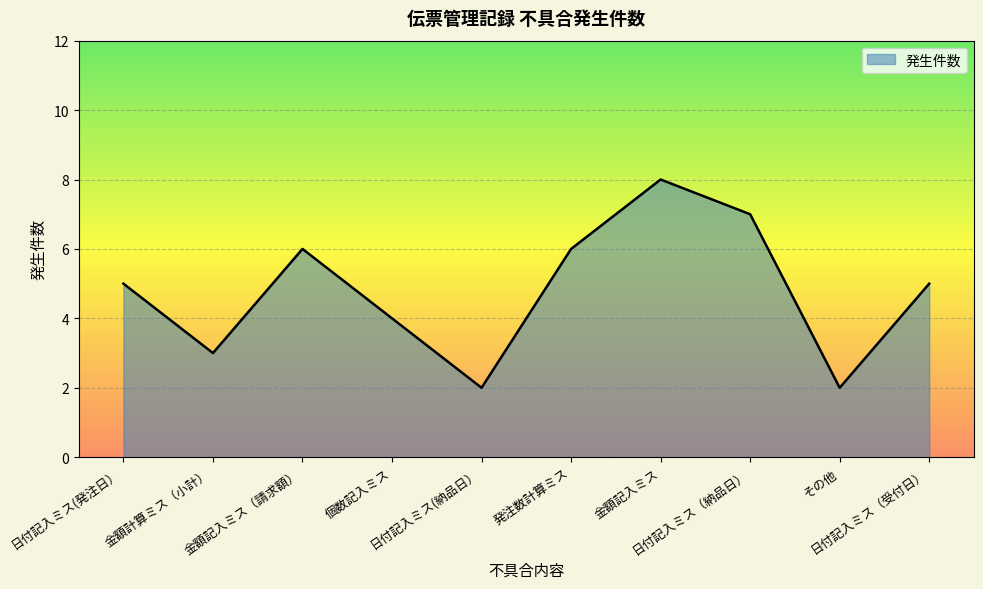

The chart shows a value of 3 at 金額記入ミス（請求額）. True or false?

False